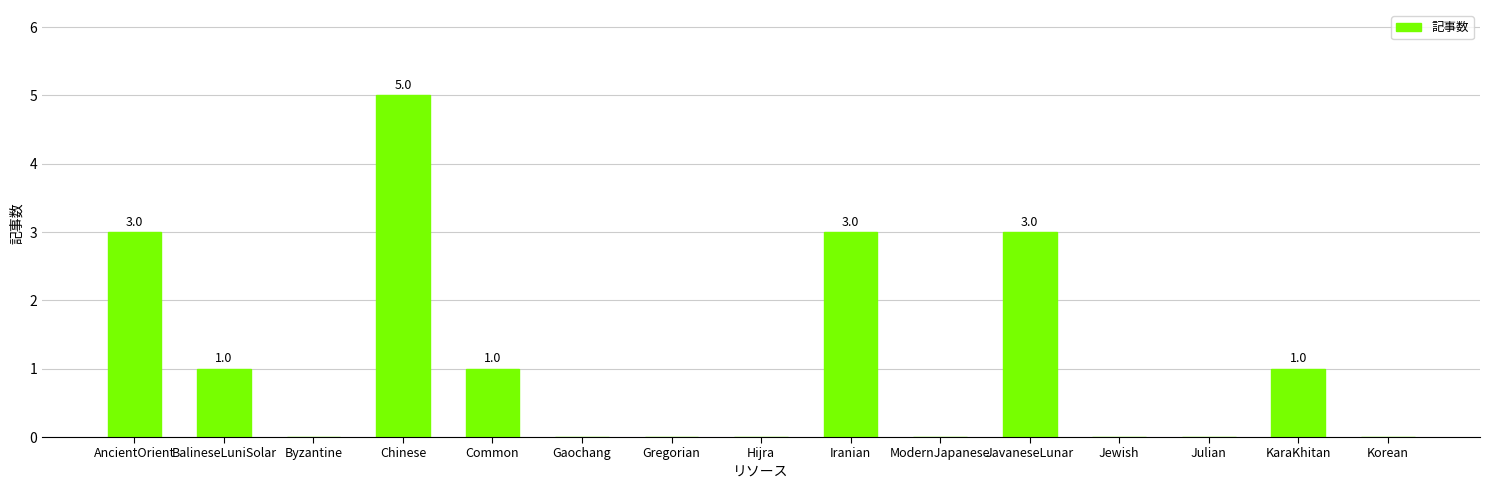

Read the value at Chinese.

5